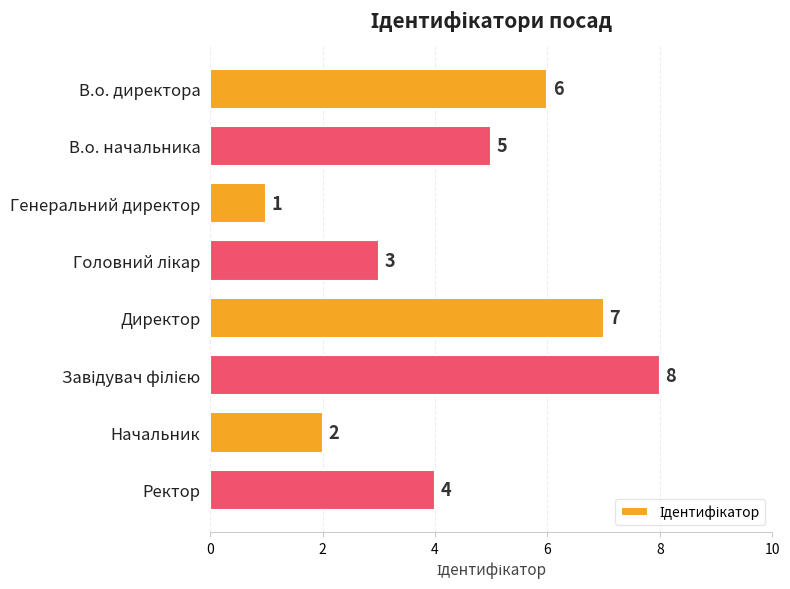

The chart shows a value of 3 at Начальник. True or false?

False